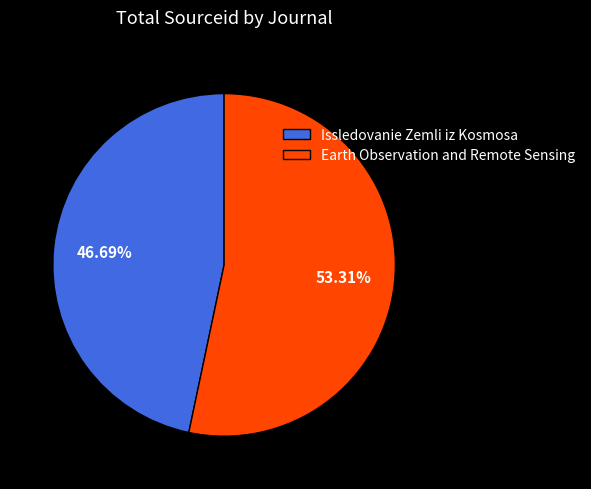

To the nearest percent, what portion does Earth Observation and Remote Sensing represent?

53%